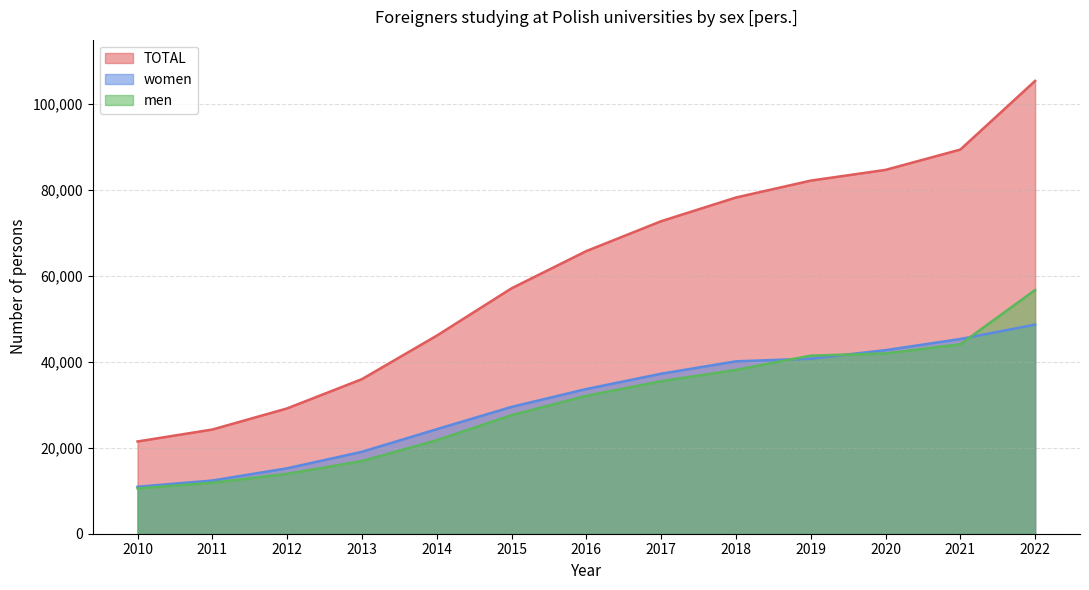

At which category is the sum across all series the highest?

2022